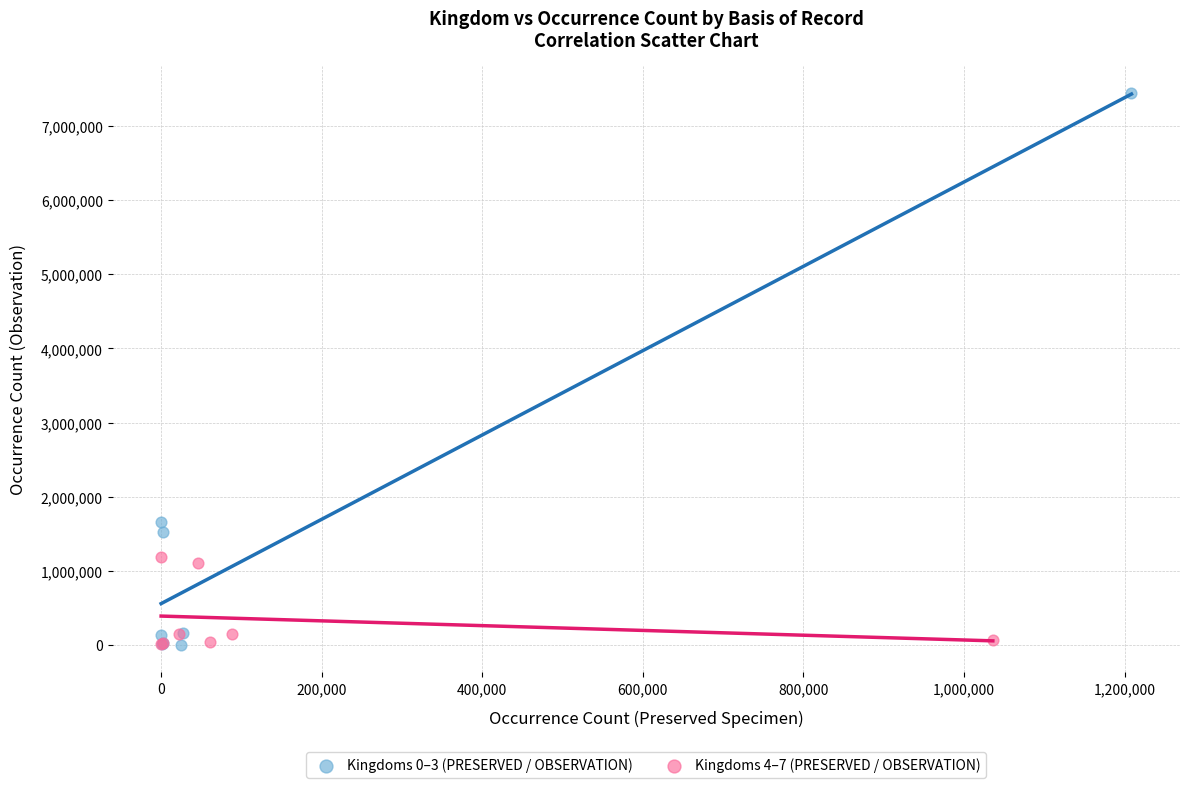

What are all the series names shown in the legend?

Kingdoms 0–3 (PRESERVED / OBSERVATION), Kingdoms 4–7 (PRESERVED / OBSERVATION)